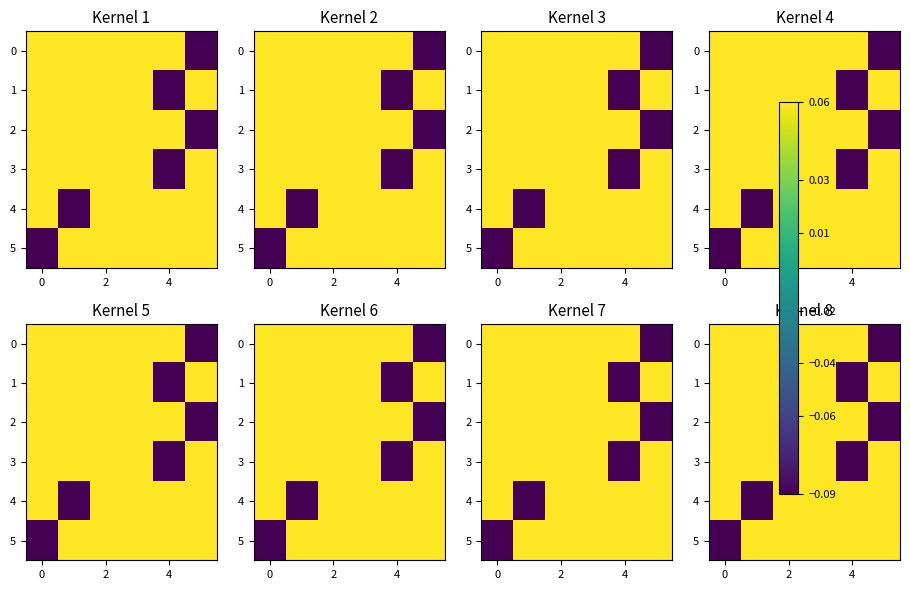

How many negative values does the row_1 series have?

1